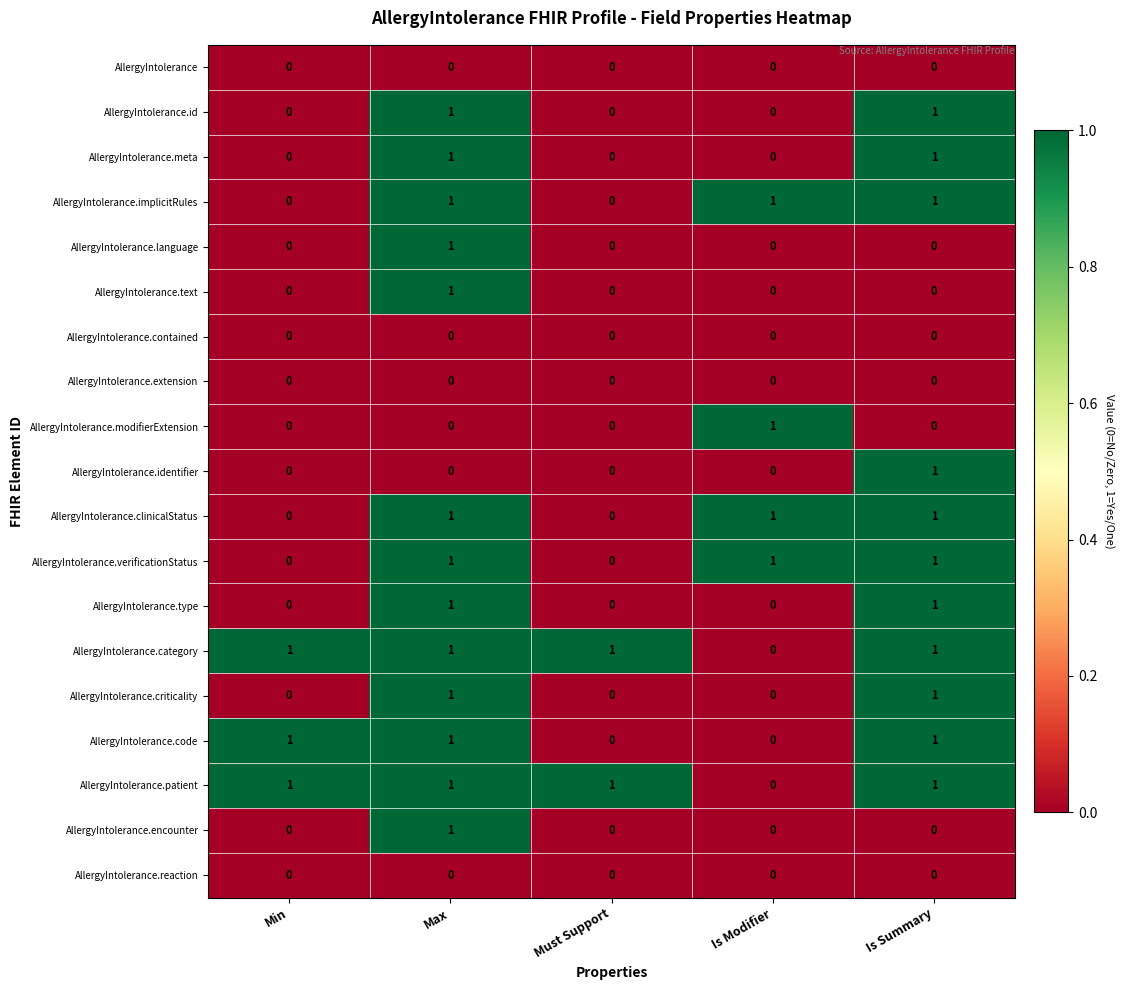

Count the AllergyIntolerance.modifierExtension values in the range 0 to 1.

5